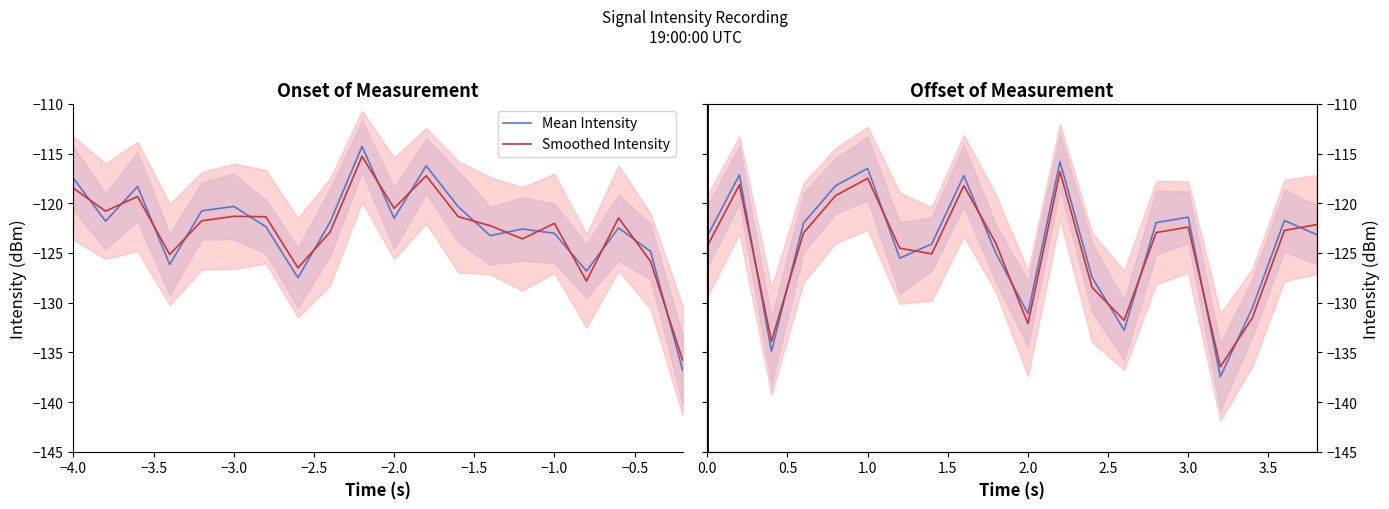

What are all the series names shown in the legend?

Mean Intensity, Smoothed Intensity